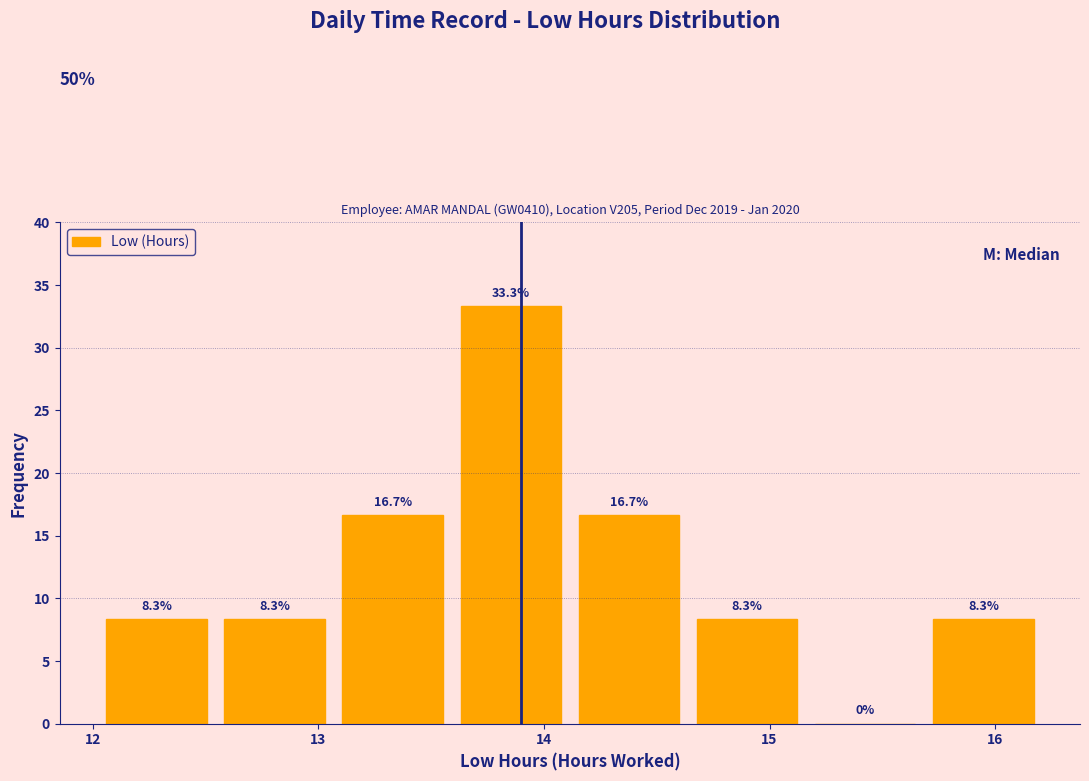

Reading left to right, transcribe this chart: for each bar, give the range it covers on the x-axis and its height. The bar edges are not printed on the chart, so give them approximately, as read against the axis.

12.0 to 12.5: 8.3
12.5 to 13.1: 8.3
13.1 to 13.6: 16.7
13.6 to 14.1: 33.3
14.1 to 14.6: 16.7
14.6 to 15.2: 8.3
15.2 to 15.7: 0.0
15.7 to 16.2: 8.3